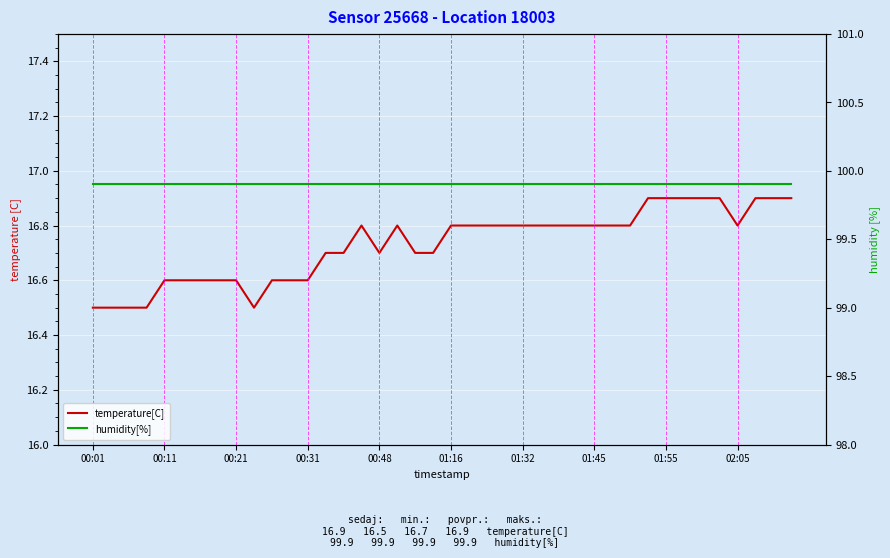

Where is the first local maximum for temperature[C]?

15